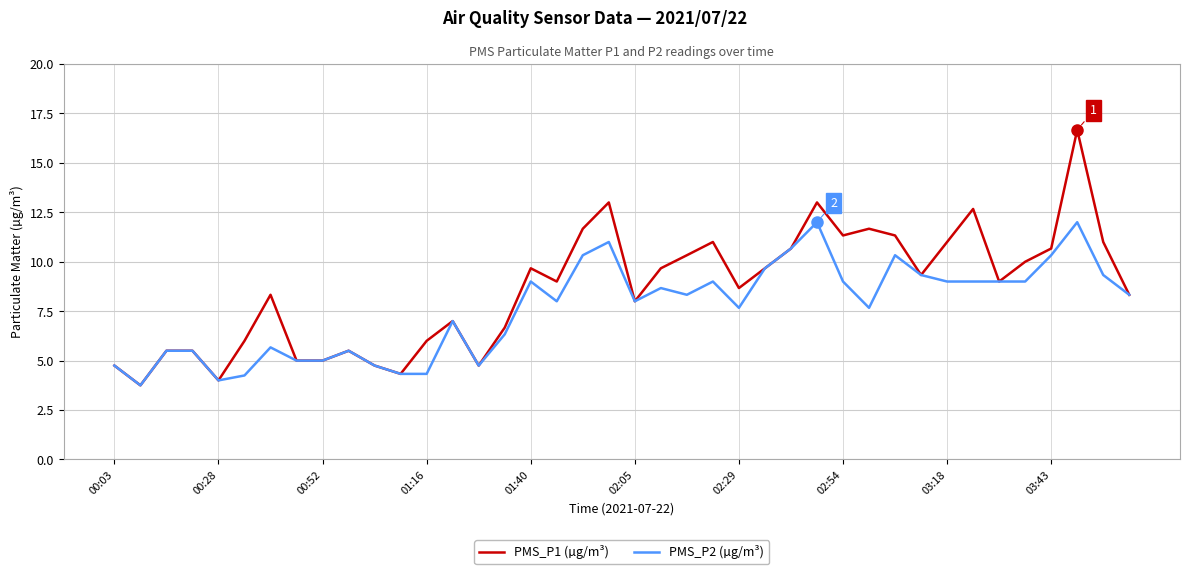

Rank the series by their maximum value, from lowest to highest.

PMS_P2 (µg/m³), PMS_P1 (µg/m³)